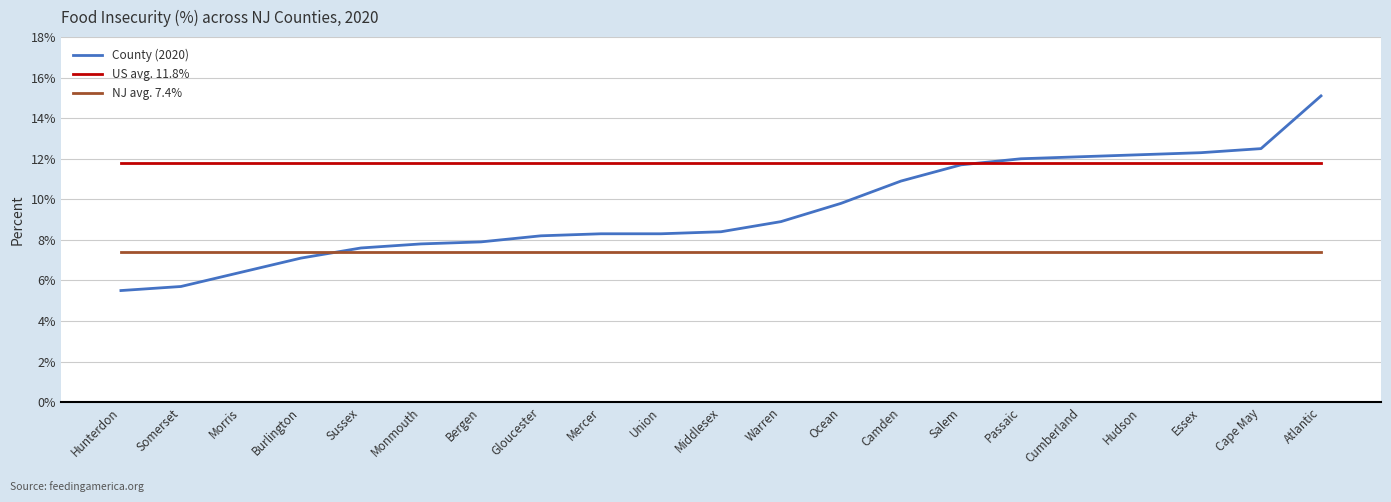

At which category is the sum across all series the highest?

Atlantic